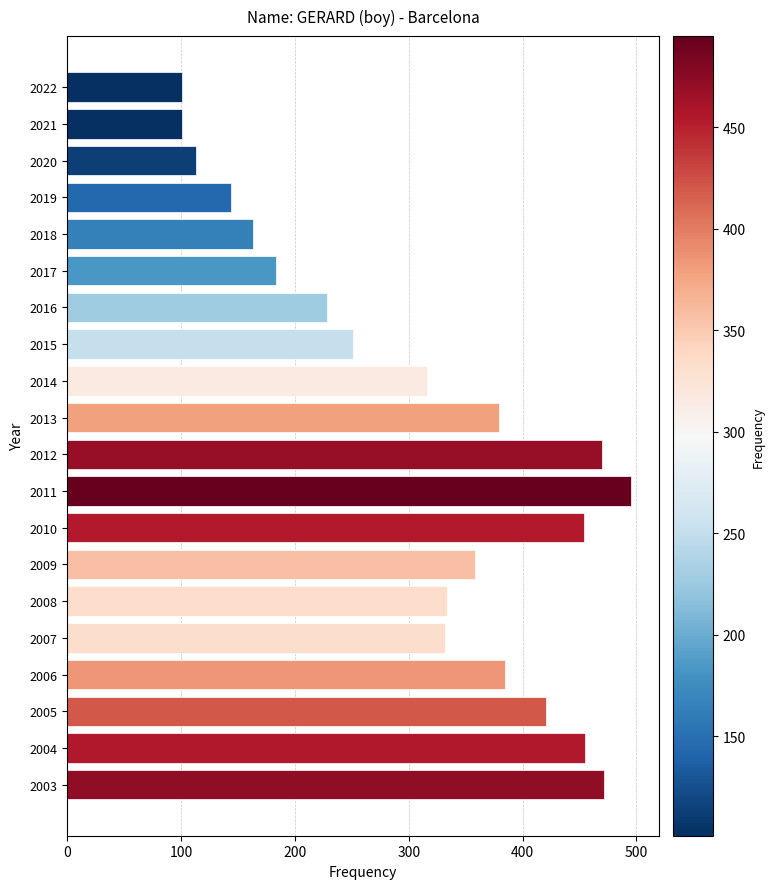

The value at 2005 is 275. True or false?

False